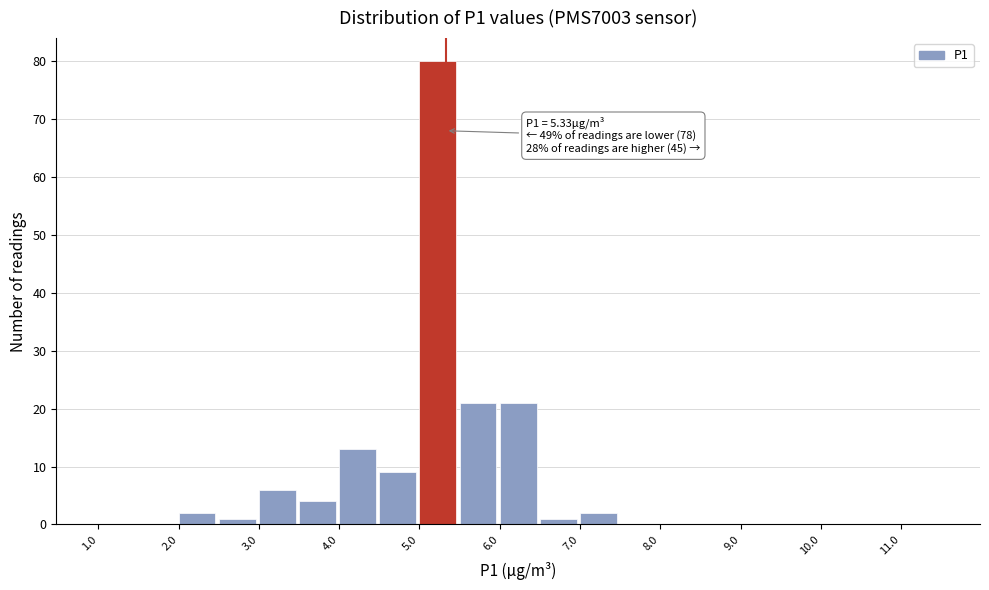

Over which range of the x-axis is the bar tallest?

5.0 to 5.5